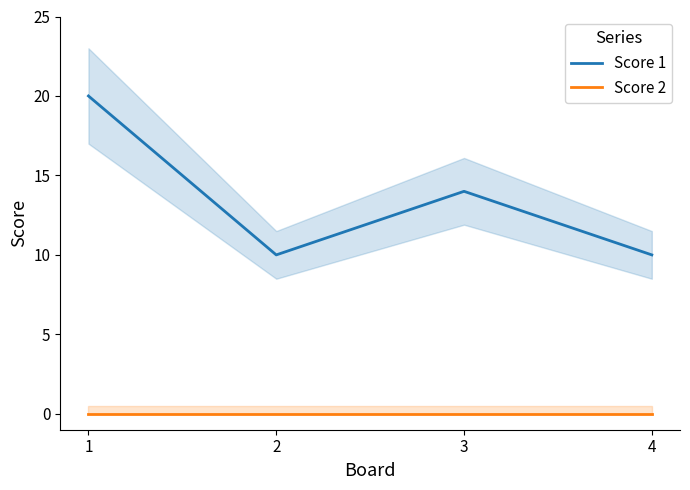

Count the Score 1 values in the range 10 to 20.

4